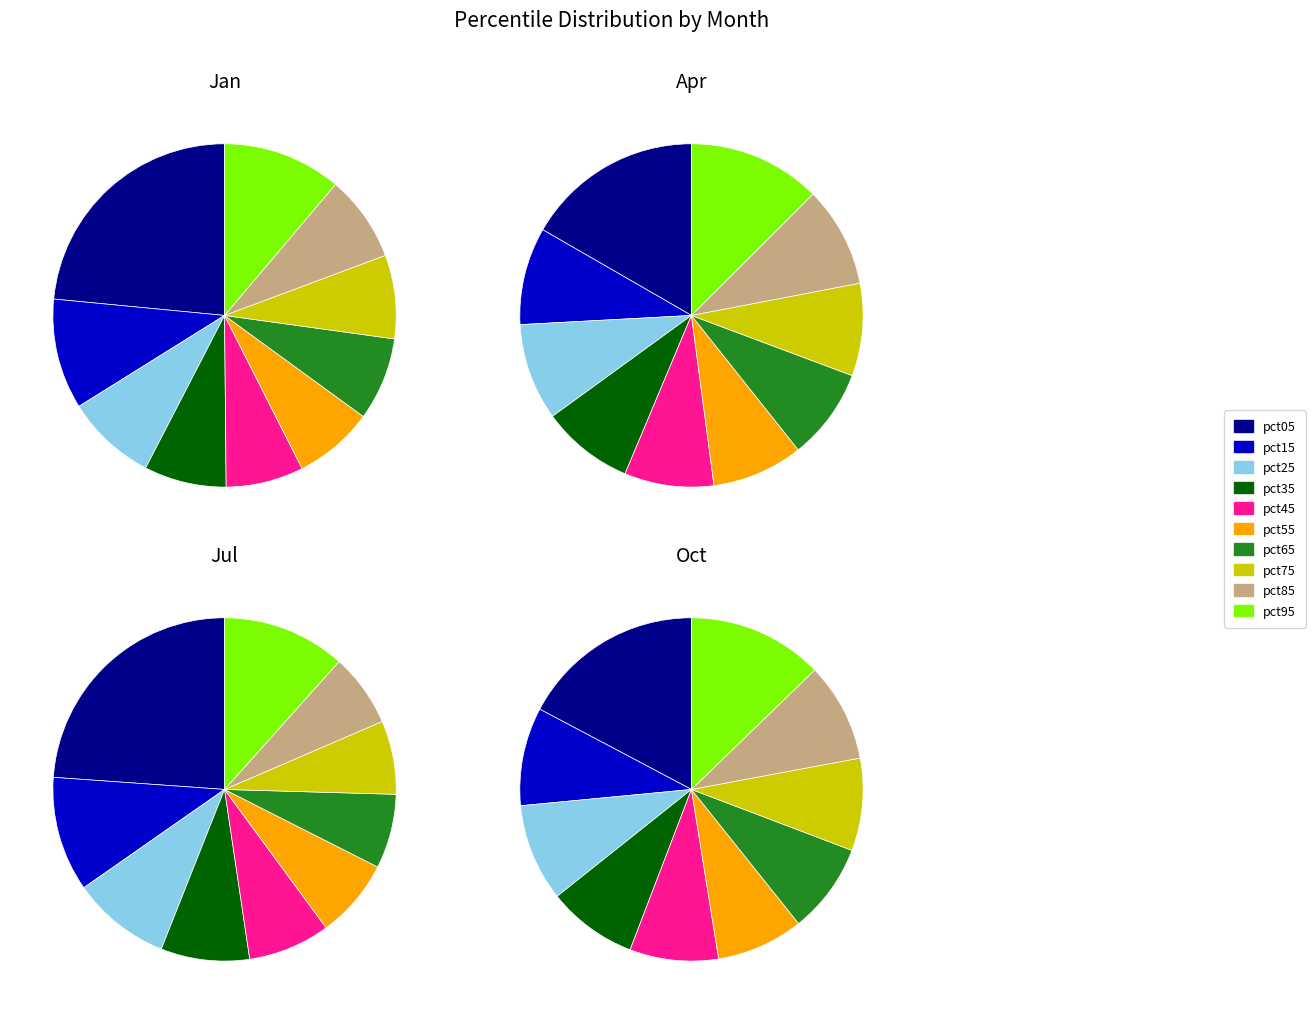

True or false: pct55 accounts for 8% of the total.

True